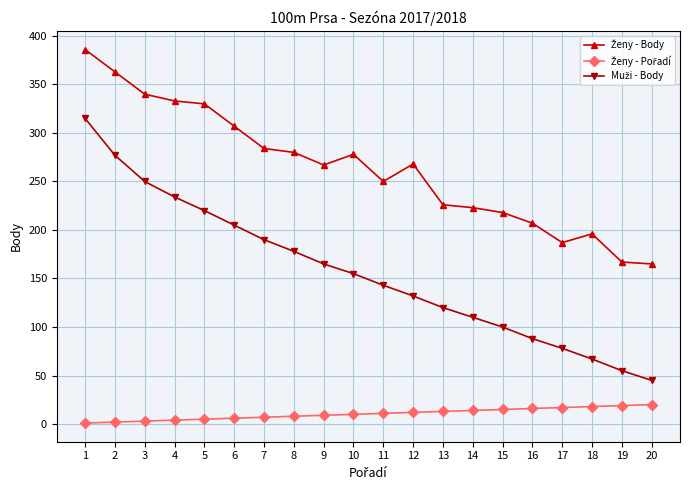

Does the chart have visible grid lines?

Yes